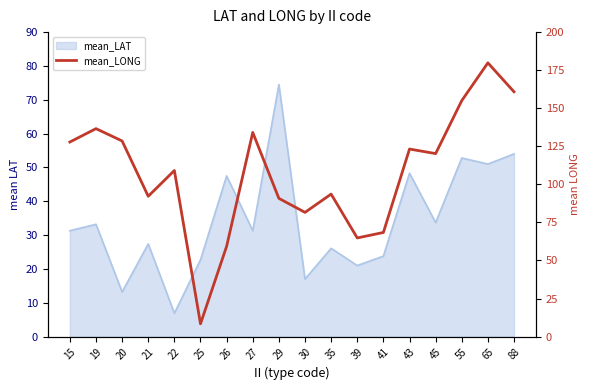

List the labels in order of value, smallest first.

25, 26, 39, 41, 30, 29, 21, 35, 22, 45, 43, 15, 20, 27, 19, 55, 88, 65